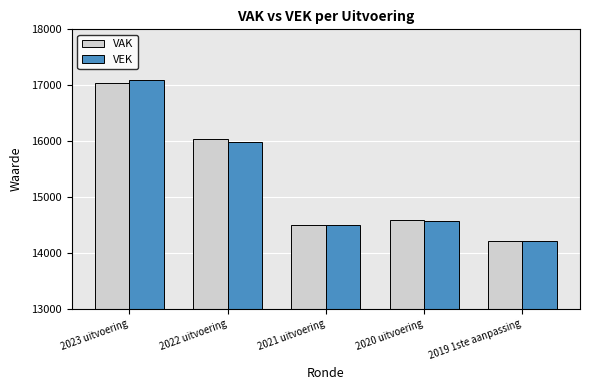

Reading right to left, what are all the values shown in this chart?

VAK: 14220	14586	14496	16041	17041
VEK: 14220	14583	14498	15982	17098